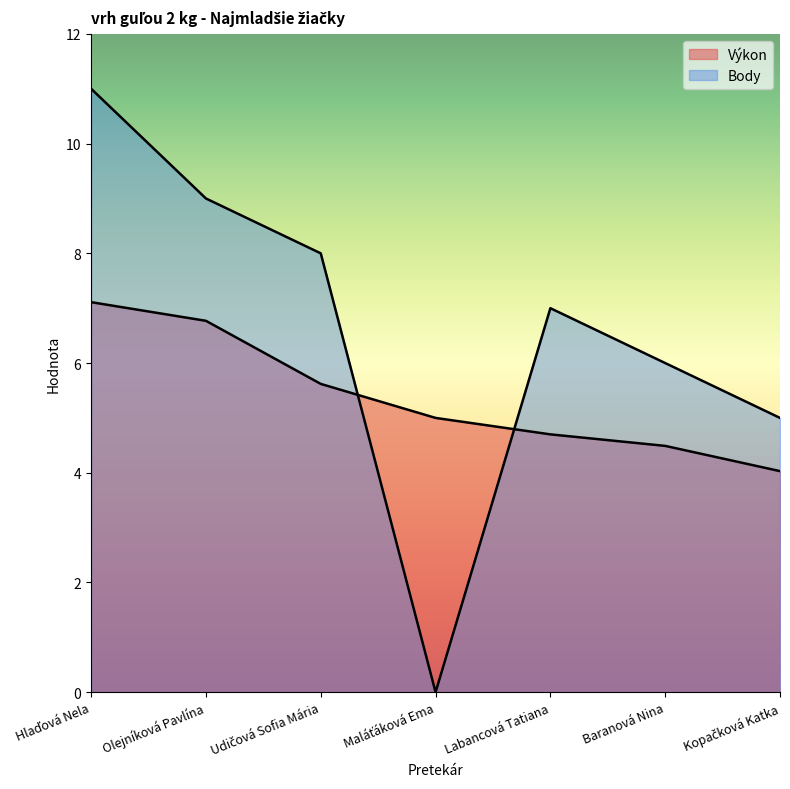

Between which two adjacent categories do Výkon and Body first intersect?

Udičová Sofia Mária and Maláťáková Ema